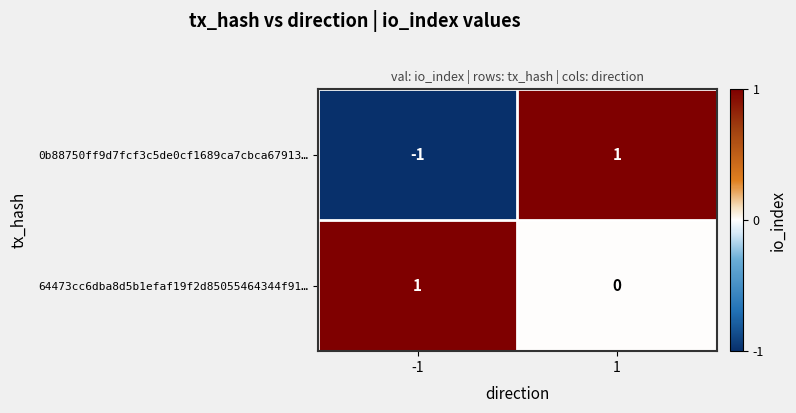

At which category is the sum across all series the highest?

1